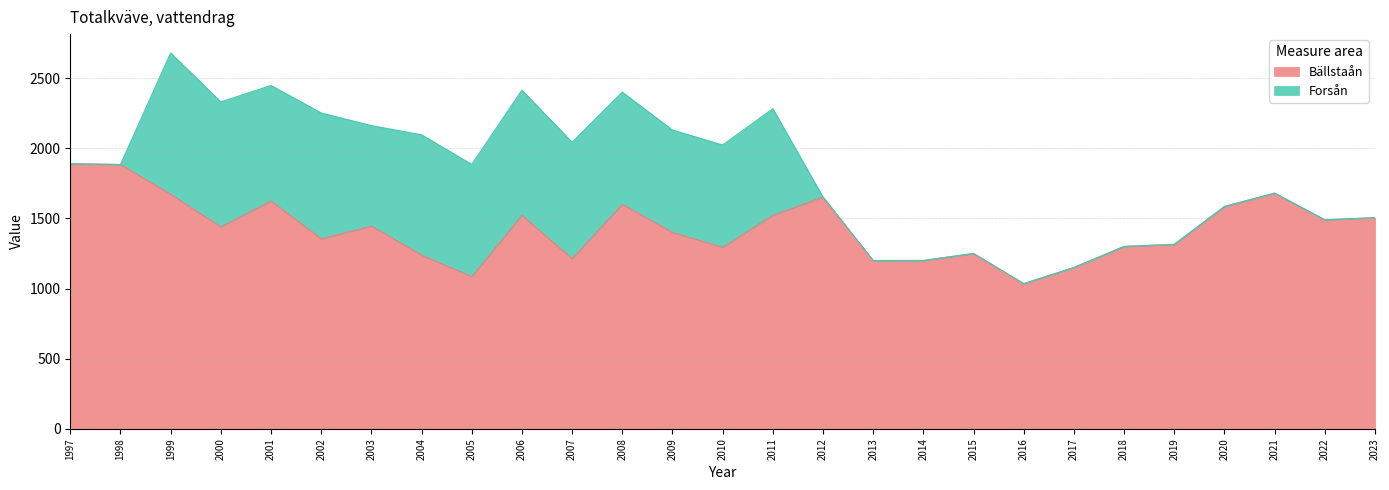

What is the greatest value displayed?

1889.5